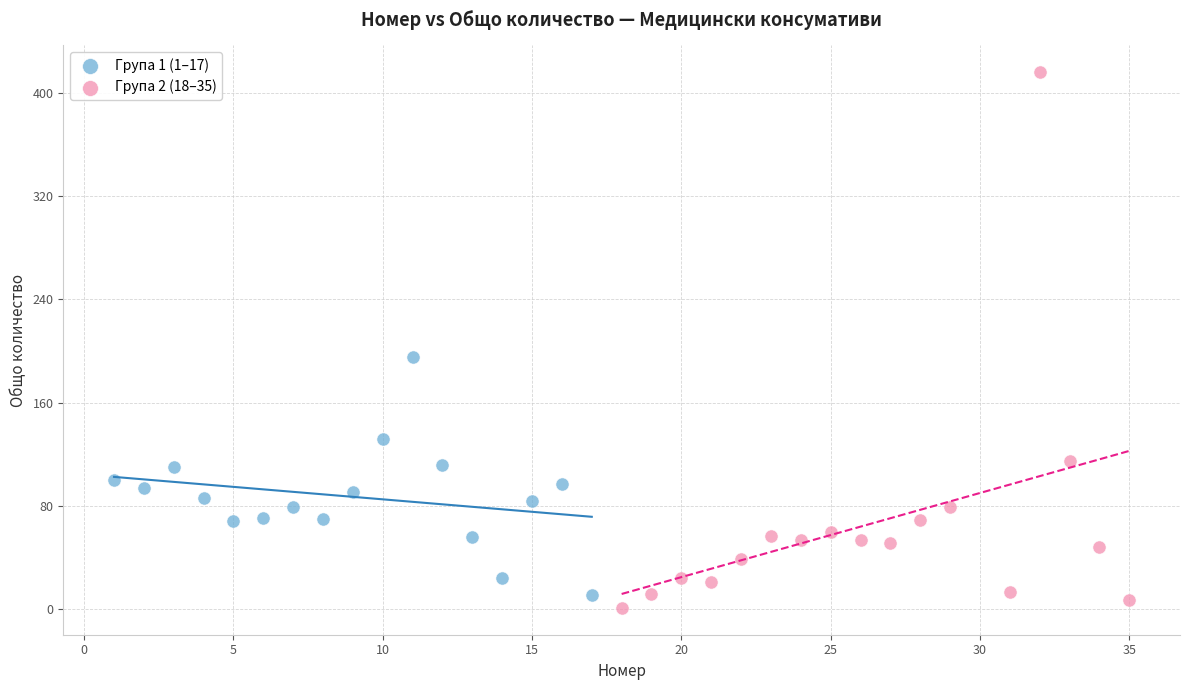

Which series reaches the maximum Y coordinate?

Група 2 (18–35)